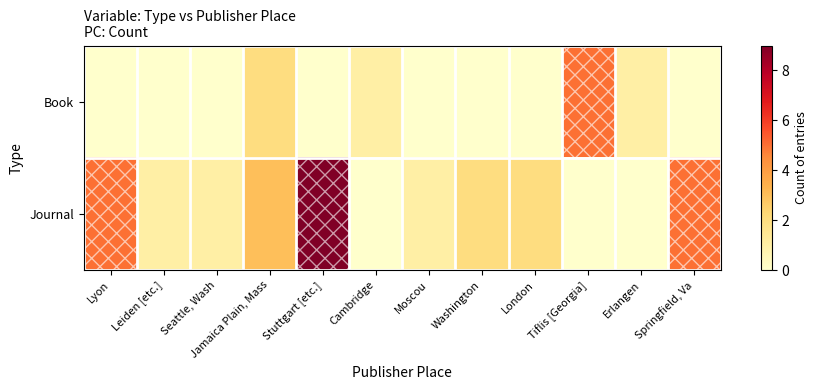

At Springfield, Va, list the series in order from largest to smallest.

Journal, Book